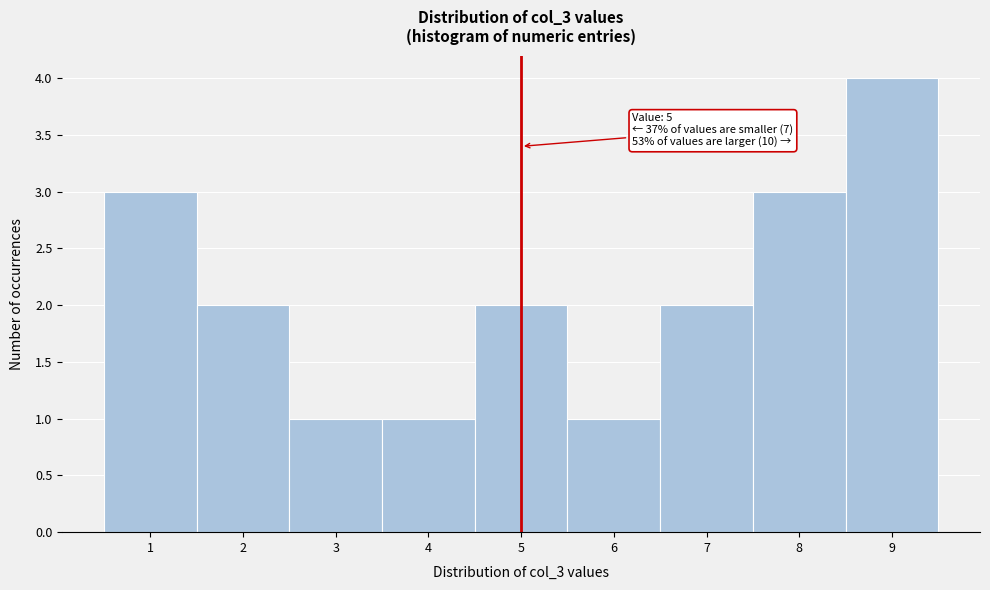

Over which range of the x-axis is the bar tallest?

8.5 to 9.5